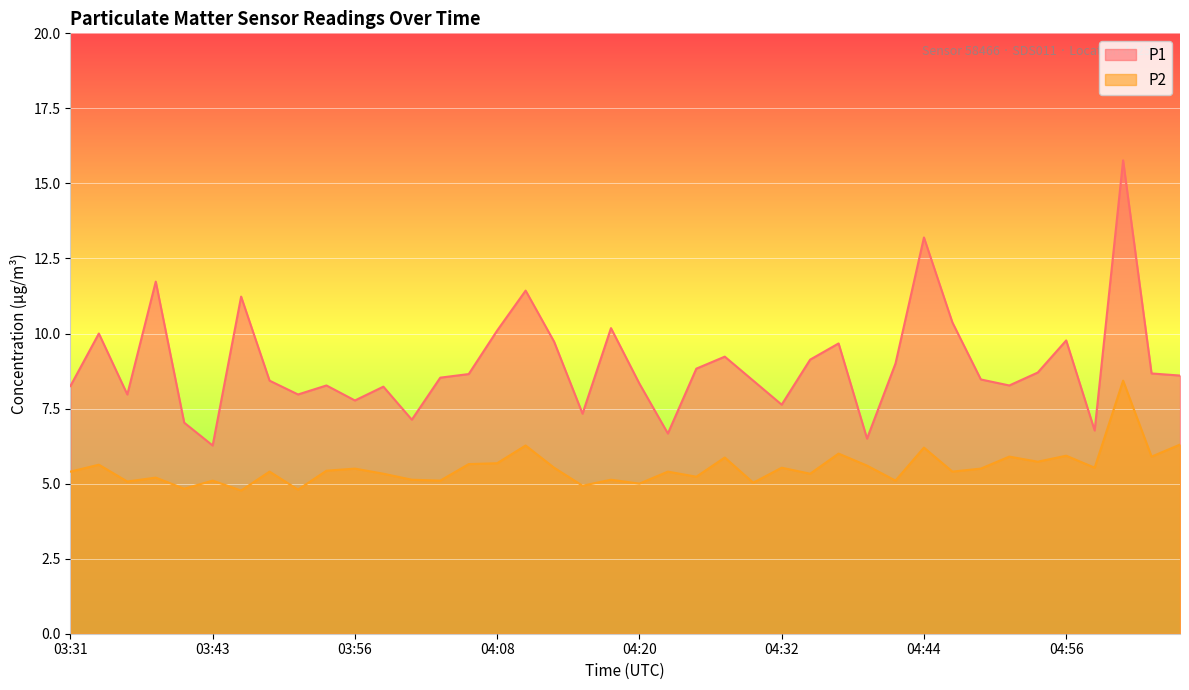

What is the average value of the P2 series?

5.5